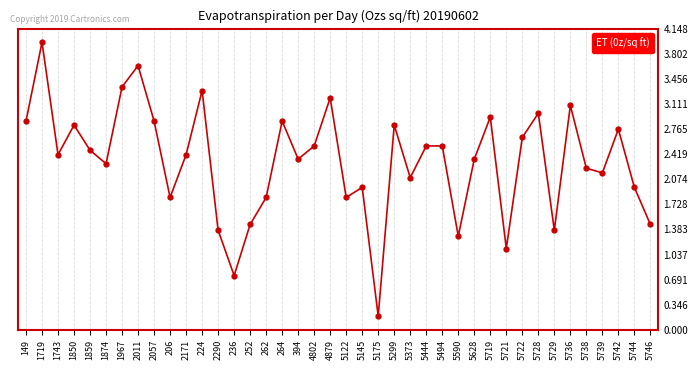

What is the change in value from 5444 to 5736?

+0.3